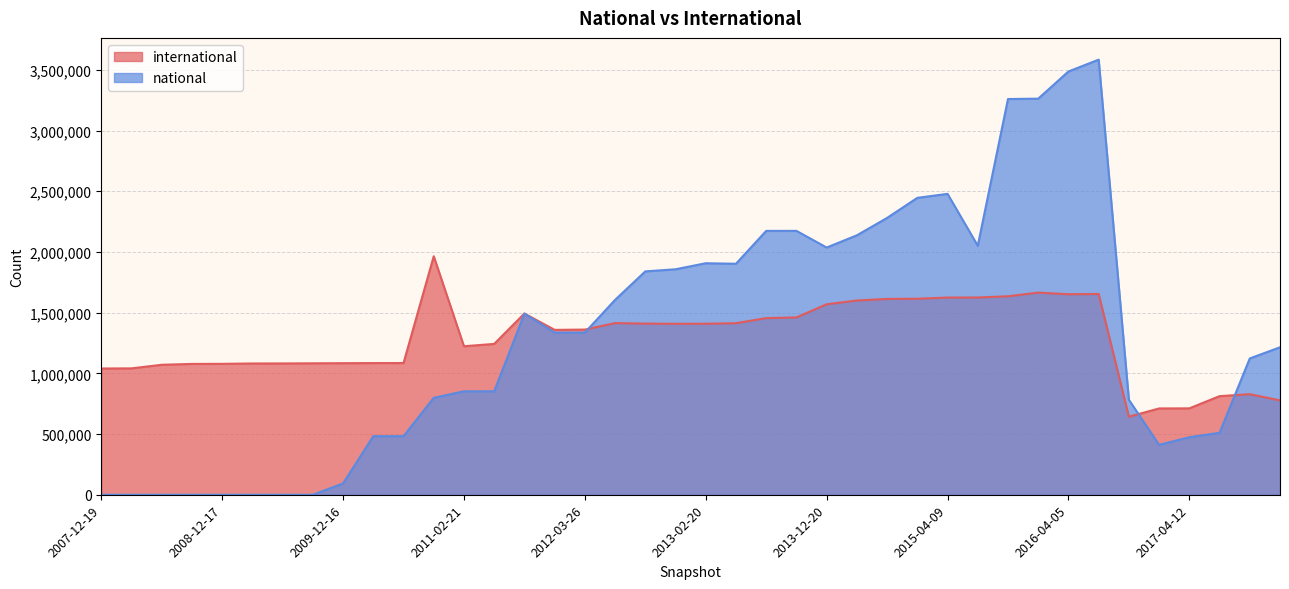

What is the sum of the international values at 2015-04-09 and 2016-12-27?

2335337